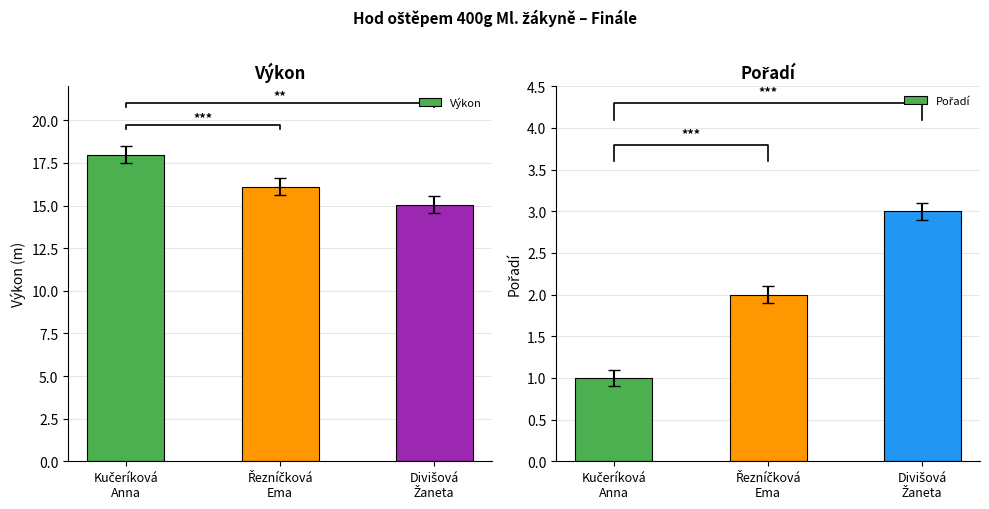

What is the average value of the Výkon series?

16.4